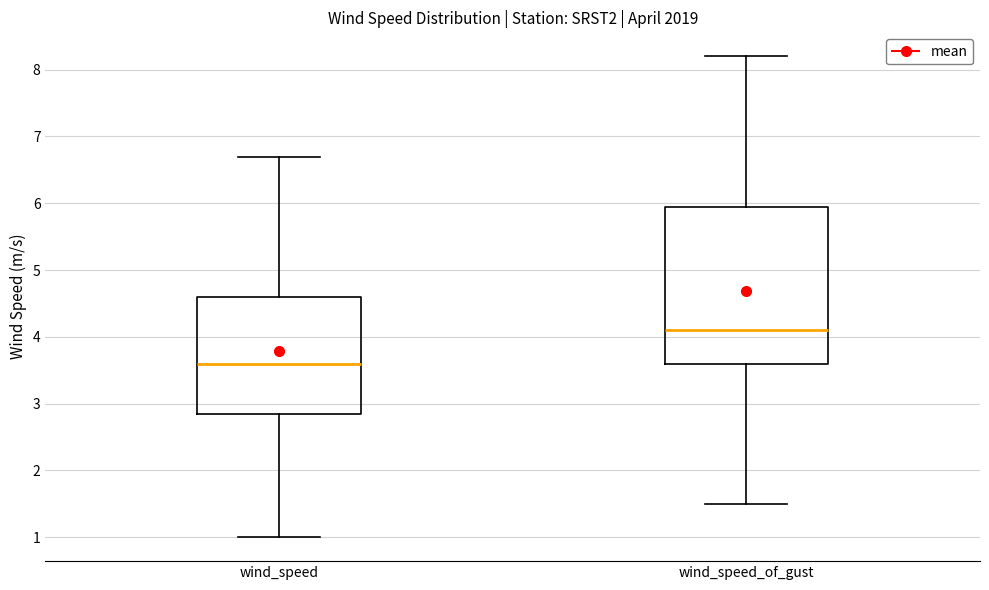

Reading left to right, transcribe this box plot: for each box, give where its median line is, the range the box spans, and where its two whiskers end, as read against the y-axis. The values are not printed on the chart, so give them approximately, as read against the axis.

wind_speed: median 3.6, box 2.9 to 4.6, whiskers 1.0 to 6.7
wind_speed_of_gust: median 4.1, box 3.6 to 6.0, whiskers 1.5 to 8.2